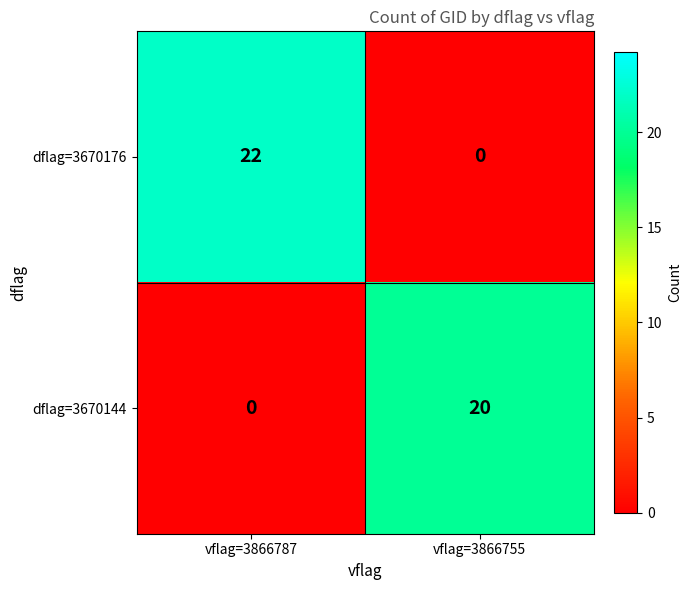

True or false: dflag=3670176 has a value of 0 at vflag=3866755.

True